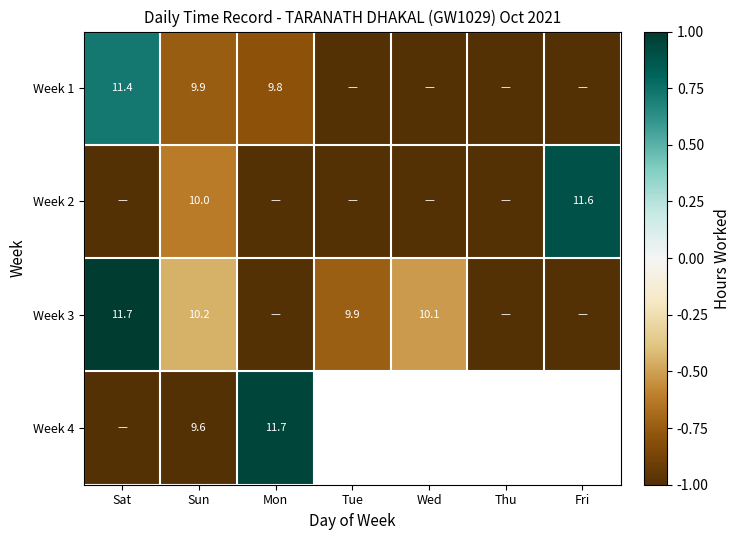

What is the sum of all Week 2 values?

-4.7